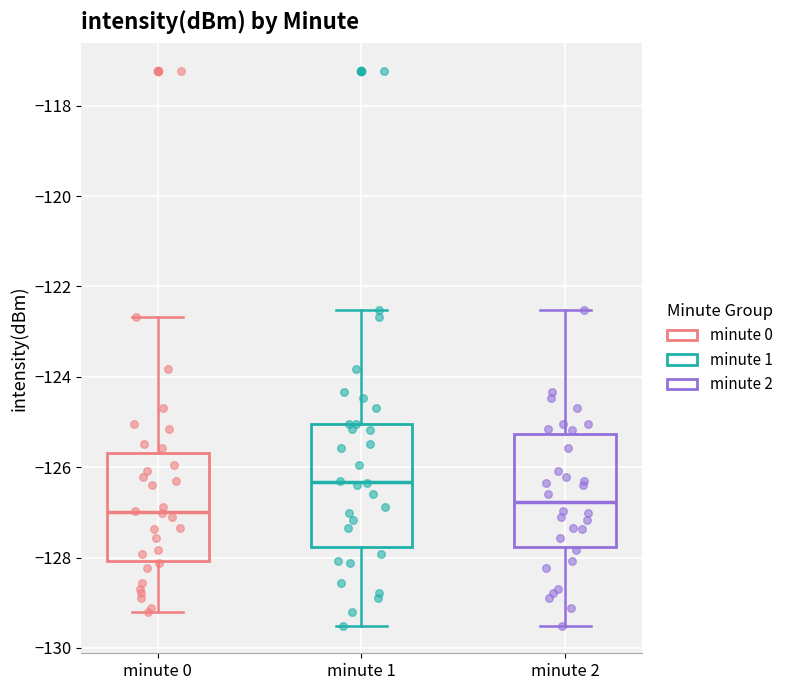

Reading left to right, transcribe this box plot: for each box, give where its median line is, the range the box spans, and where its two whiskers end, as read against the y-axis. The values are not printed on the chart, so give them approximately, as read against the axis.

minute 0: median -127.0, box -128.0 to -125.6, whiskers -129.2 to -122.6
minute 1: median -126.4, box -127.8 to -125.0, whiskers -129.6 to -122.6
minute 2: median -126.8, box -127.8 to -125.2, whiskers -129.6 to -122.6